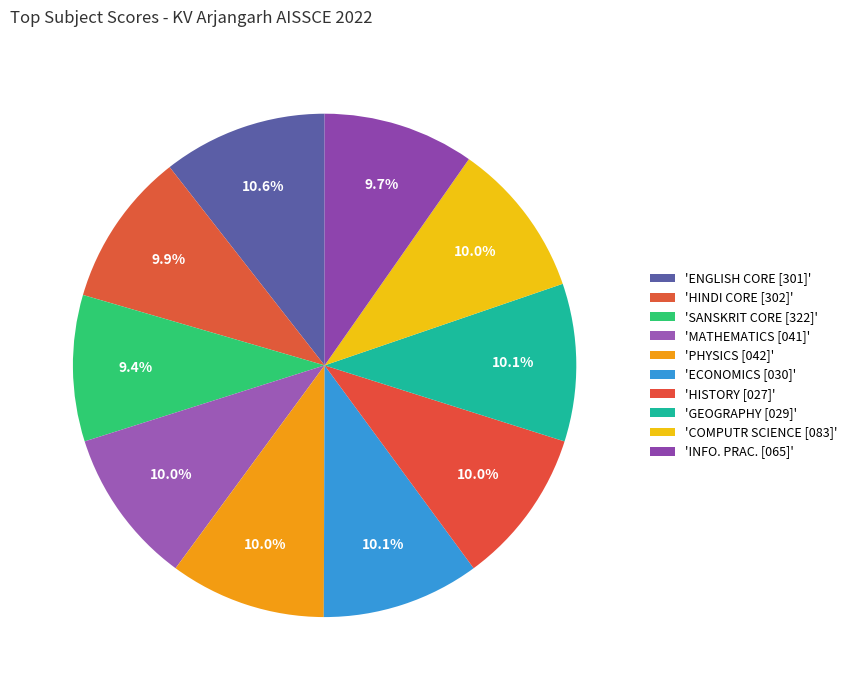

Rank the categories by value from lowest to highest.

SANSKRIT CORE [322], INFO. PRAC. [065], HINDI CORE [302], MATHEMATICS [041], PHYSICS [042], HISTORY [027], COMPUTR SCIENCE [083], ECONOMICS [030], GEOGRAPHY [029], ENGLISH CORE [301]